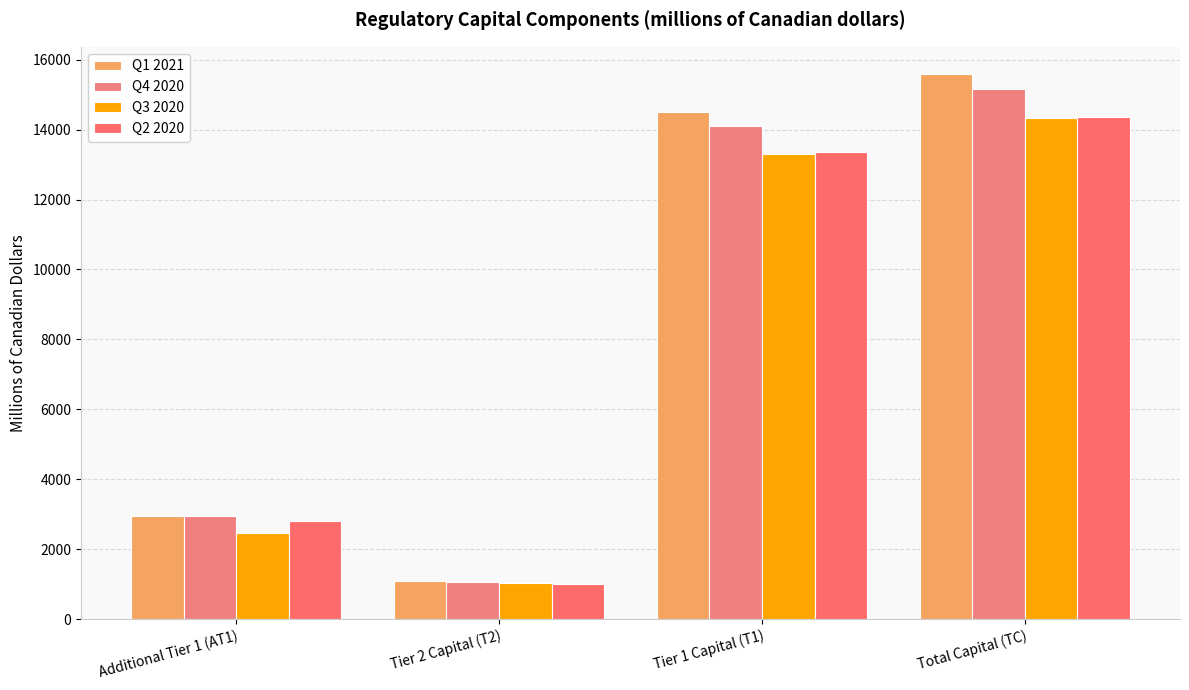

Reading right to left, transcribe all the data shown in this chart.

Q1 2021: Total Capital (TC)=15589	Tier 1 Capital (T1)=14512	Tier 2 Capital (T2)=1077	Additional Tier 1 (AT1)=2949
Q4 2020: Total Capital (TC)=15167	Tier 1 Capital (T1)=14112	Tier 2 Capital (T2)=1055	Additional Tier 1 (AT1)=2945
Q3 2020: Total Capital (TC)=14336	Tier 1 Capital (T1)=13290	Tier 2 Capital (T2)=1046	Additional Tier 1 (AT1)=2450
Q2 2020: Total Capital (TC)=14370	Tier 1 Capital (T1)=13368	Tier 2 Capital (T2)=1002	Additional Tier 1 (AT1)=2800